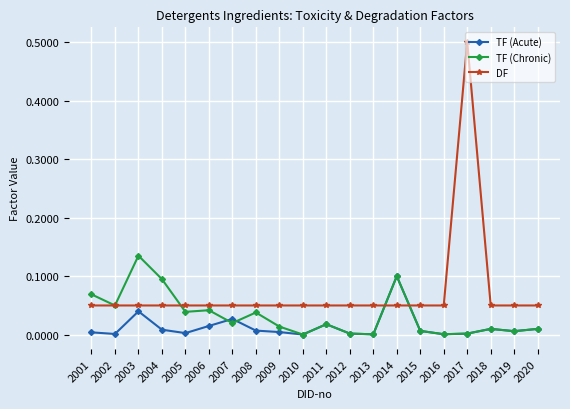

Which series ends up on top after the final intersection of TF (Acute) and DF?

DF